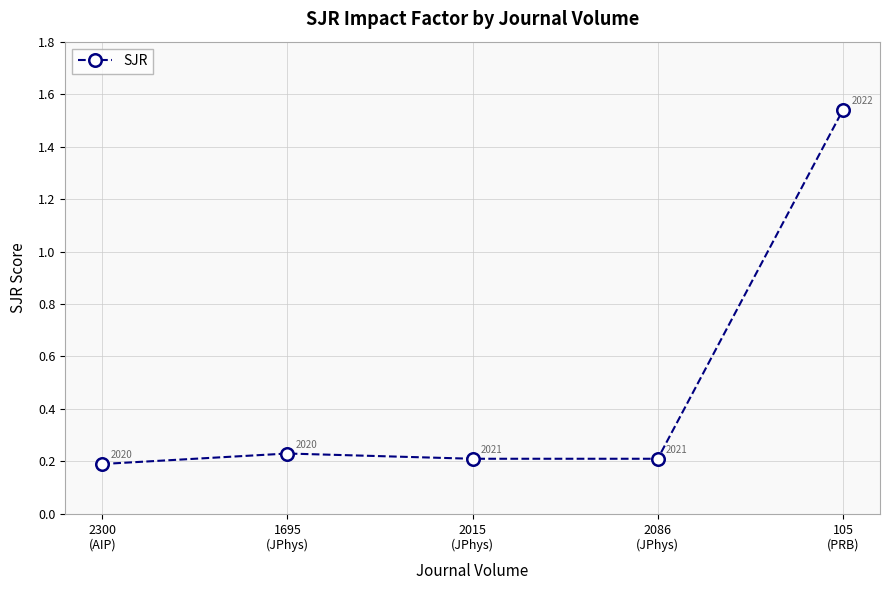

How many interior local peaks (higher than both neighbors) does the data have?

1